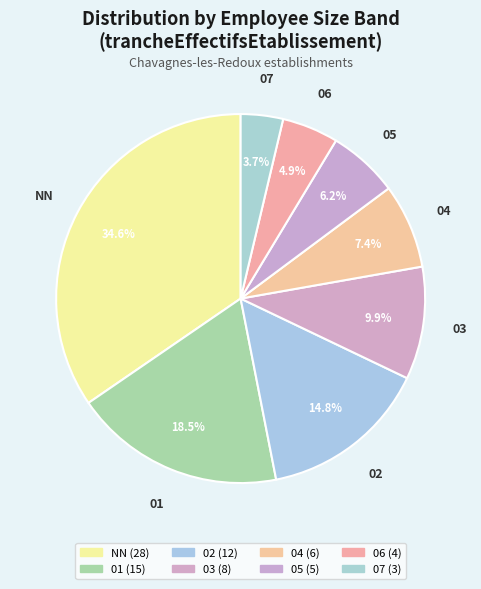

What portion of the pie excludes 06?

95.1%